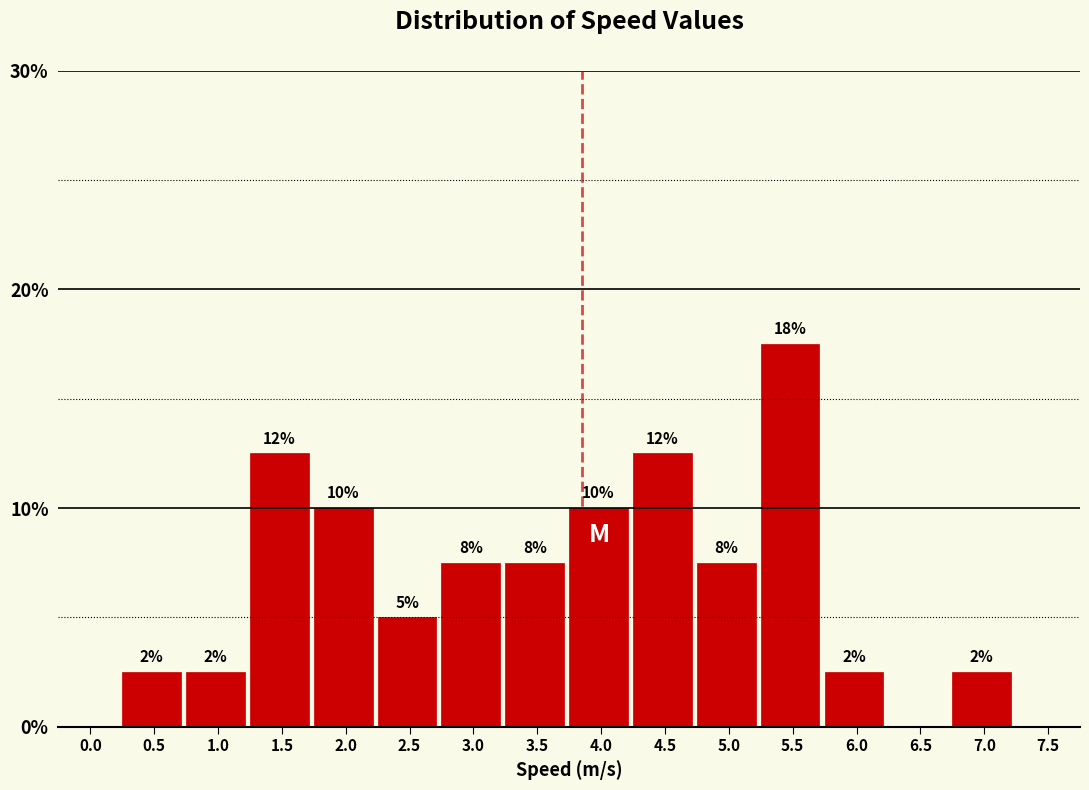

Are the bars horizontal?

No